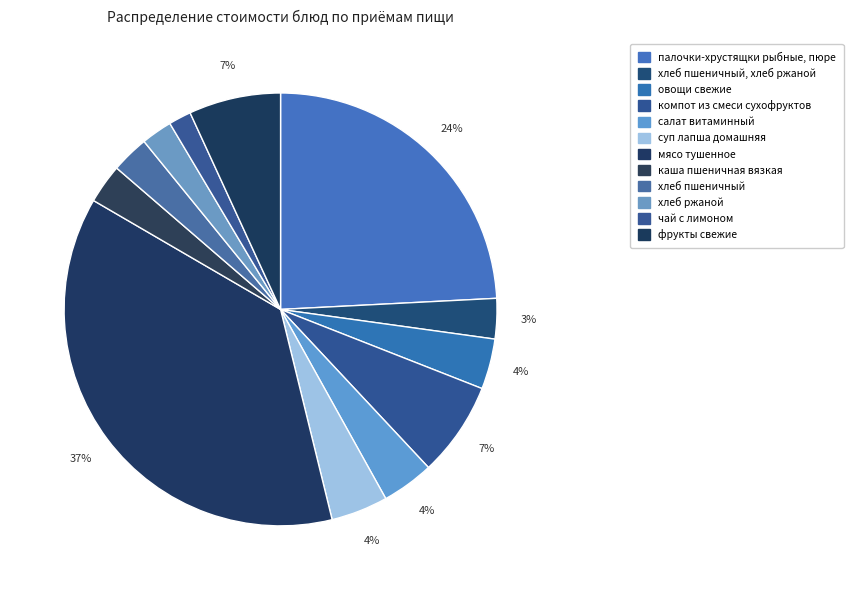

Count the number of slices in the pie.

12